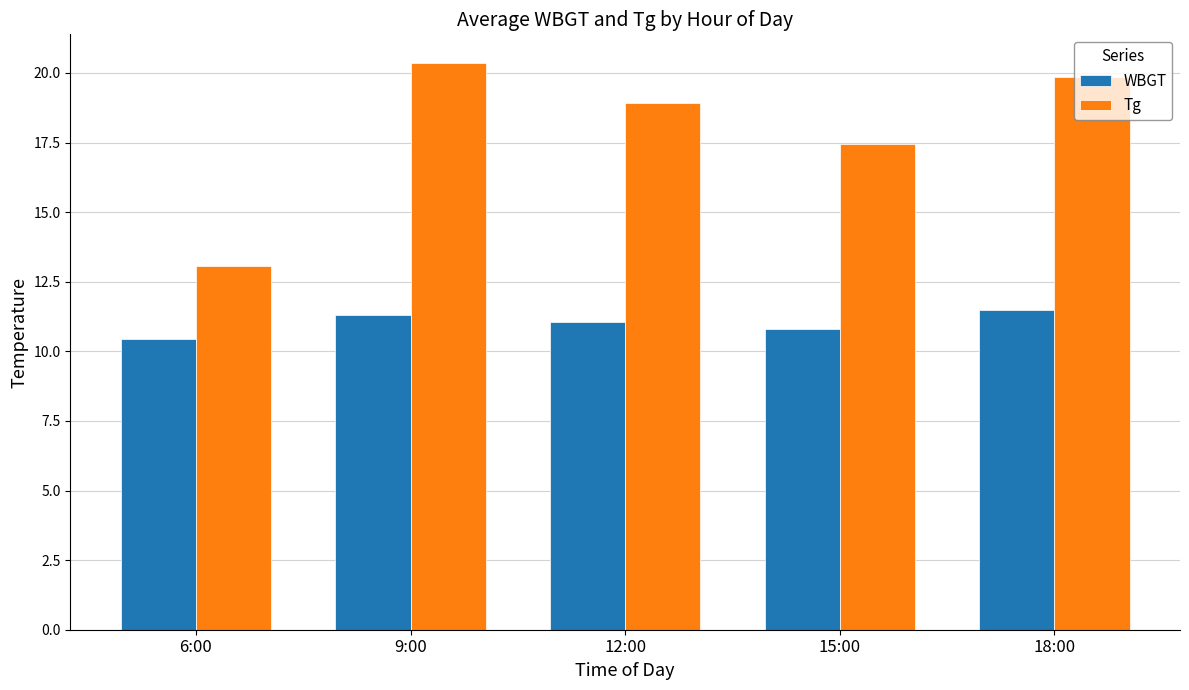

How many data points does each series have?

5